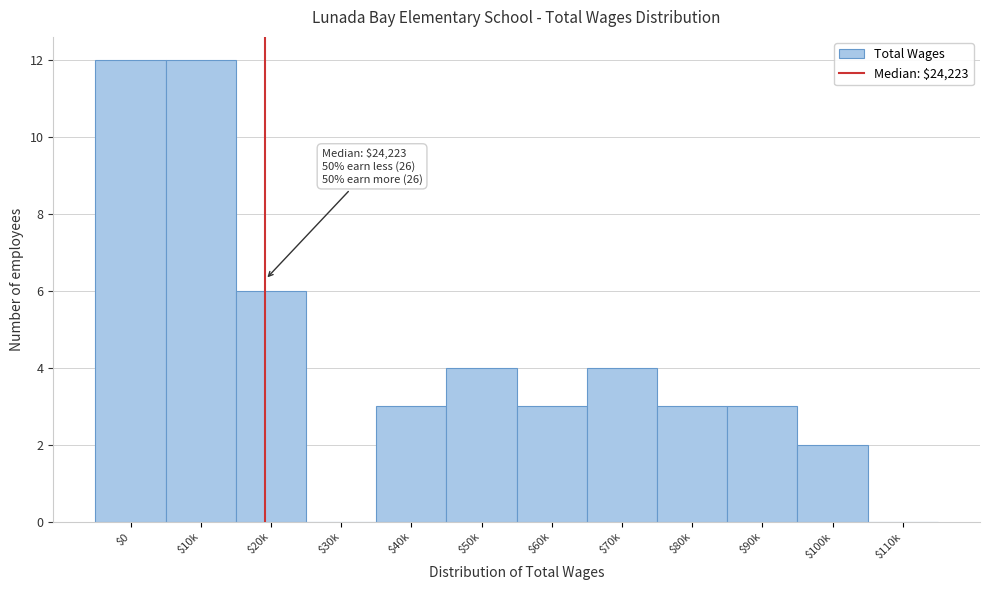

What is the maximum value shown in the chart?

12